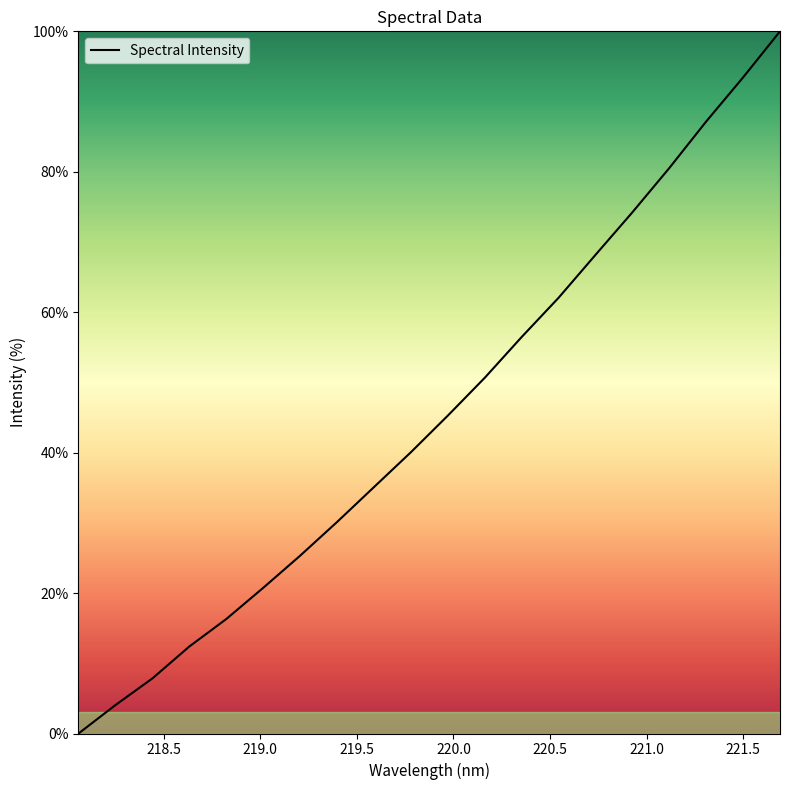

What is the difference between the maximum and minimum values?

100.0